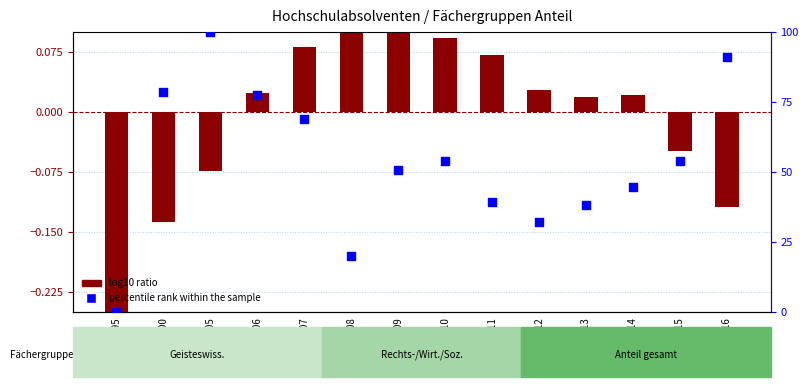

Is the value of percentile rank within the sample at 2009 greater than the value of log10 ratio at 2011?

Yes